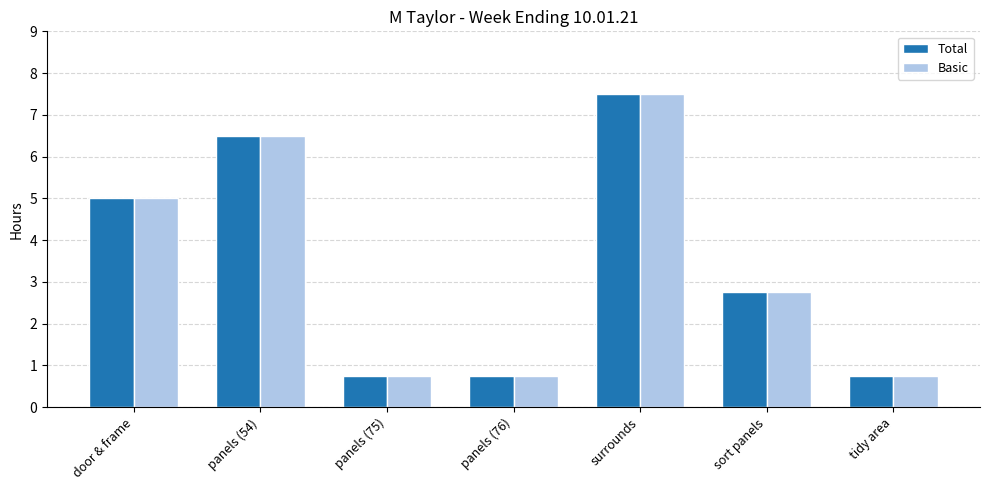

Reading right to left, what are all the values shown in this chart?

Total: tidy area=0.8	sort panels=2.8	surrounds=7.5	panels (76)=0.8	panels (75)=0.8	panels (54)=6.5	door & frame=5.0
Basic: tidy area=0.8	sort panels=2.8	surrounds=7.5	panels (76)=0.8	panels (75)=0.8	panels (54)=6.5	door & frame=5.0